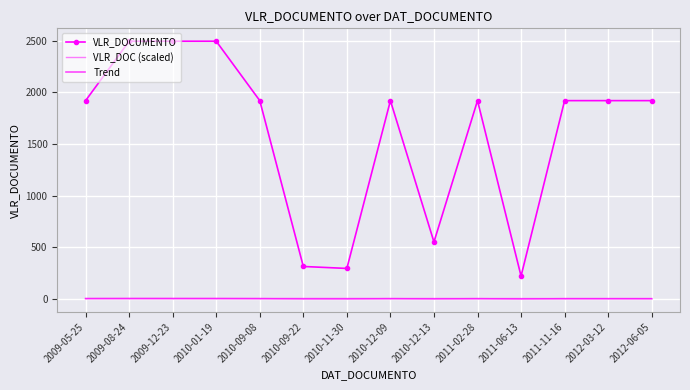

Reading left to right, what are all the values shown in this chart?

VLR_DOCUMENTO: 1920.0	2496.0	2496.0	2496.0	1920.0	312.0	293.0	1920.0	549.6	1920.0	219.0	1920.0	1920.0	1920.0
VLR_DOC (scaled): 0.7	2.0	2.0	2.0	0.7	-2.8	-2.8	0.7	-2.3	0.7	-3.0	0.7	0.7	0.7
Trend: 0.8	0.7	0.6	0.4	0.3	0.2	0.1	-0.0	-0.2	-0.3	-0.4	-0.5	-0.6	-0.8